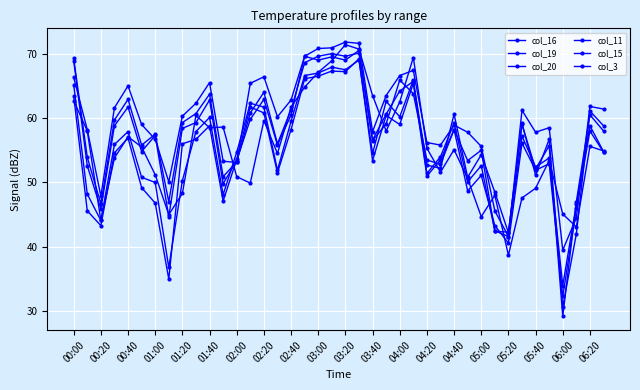

Count the number of data series in this chart.

6